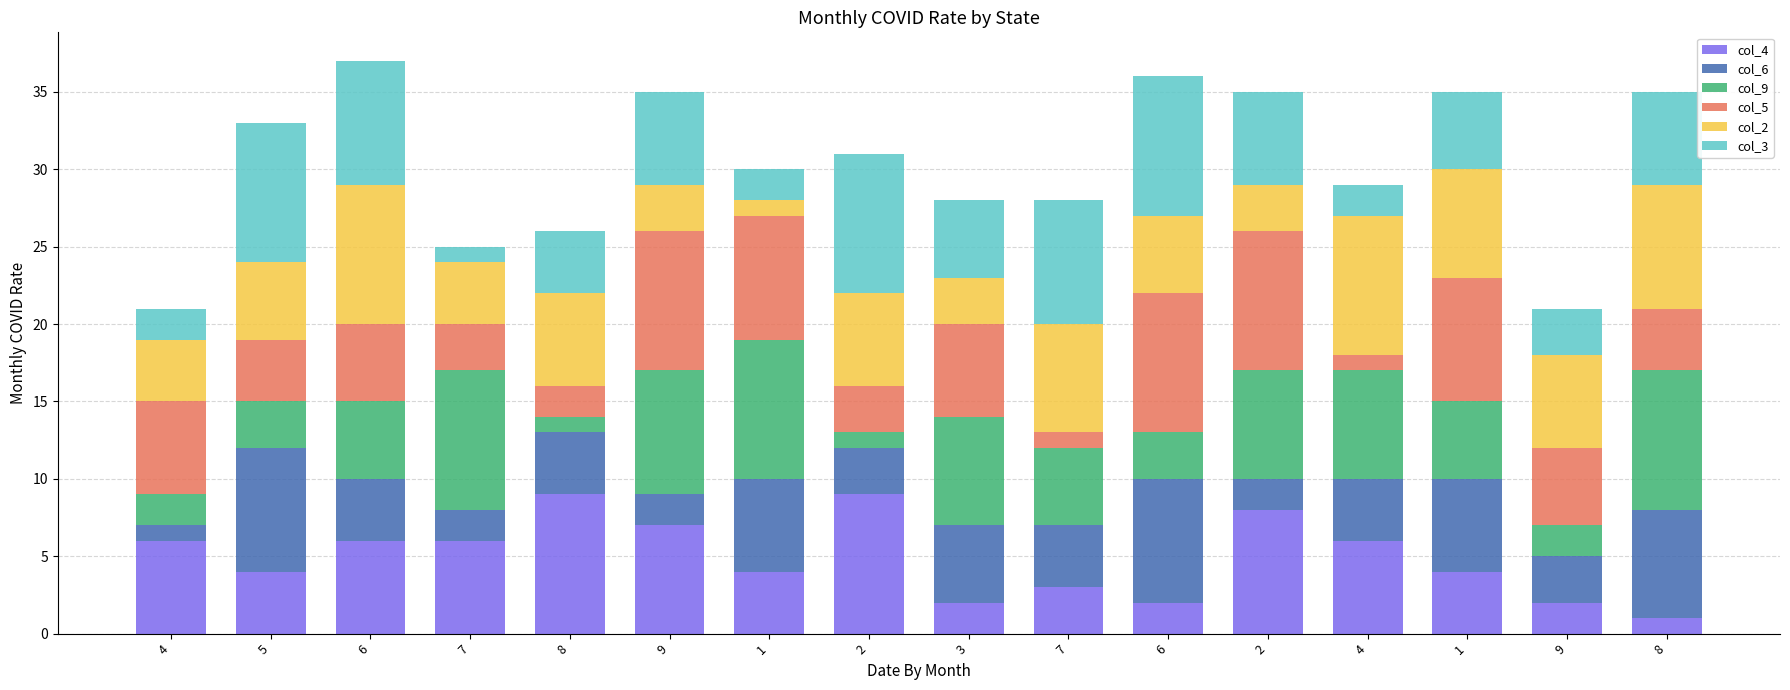

Which has a higher value, 6 or 5?

6